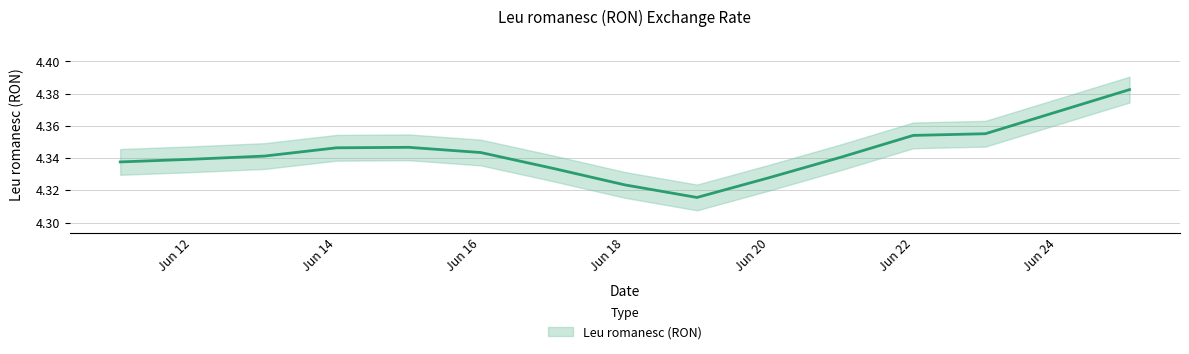

Reading left to right, what are all the values shown in this chart?

2019-06-11=4.3	2019-06-12=4.3	2019-06-13=4.3	2019-06-14=4.3	2019-06-15=4.3	2019-06-16=4.3	2019-06-17=4.3	2019-06-18=4.3	2019-06-19=4.3	2019-06-20=4.3	2019-06-21=4.4	2019-06-22=4.4	2019-06-23=4.4	2019-06-24=4.4	2019-06-25=4.4